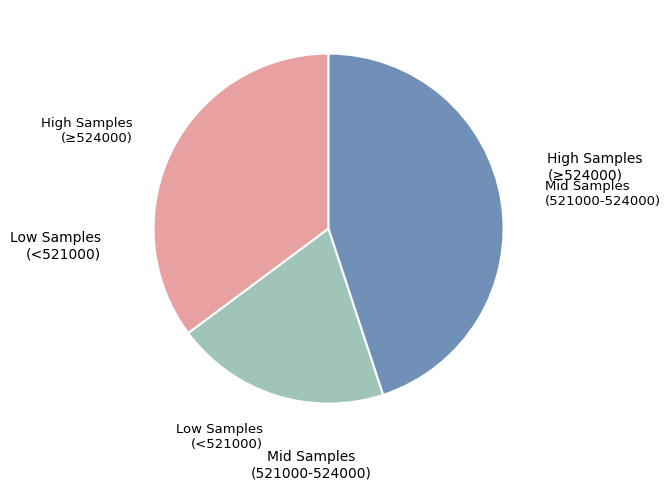

Is there a majority slice in this chart?

No